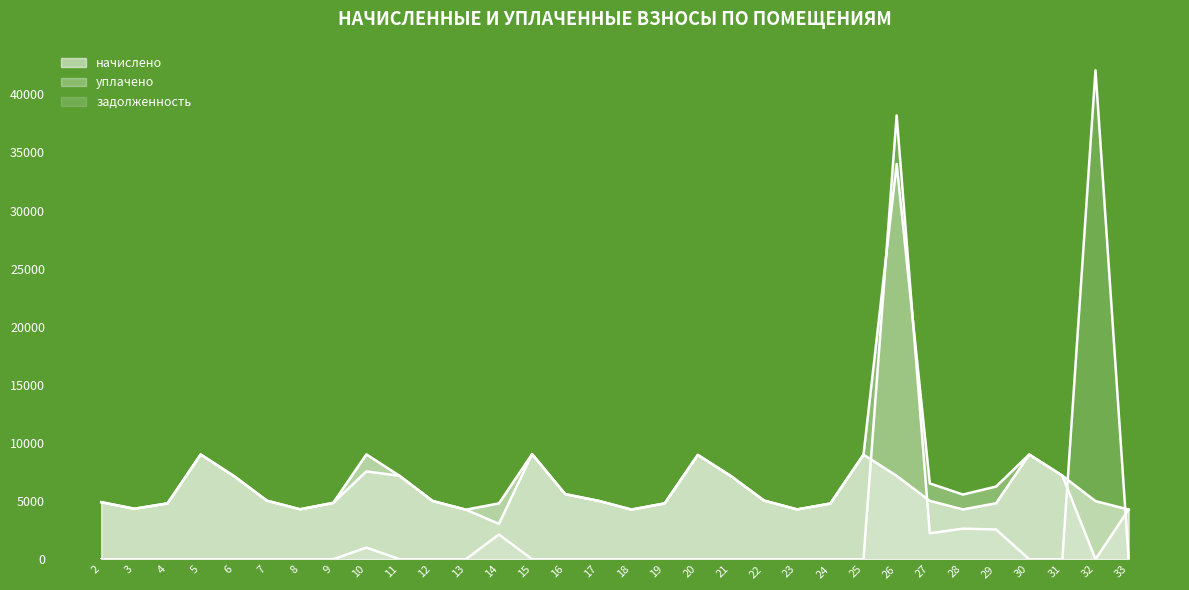

What is the sum of all задолженность values?

90792.9